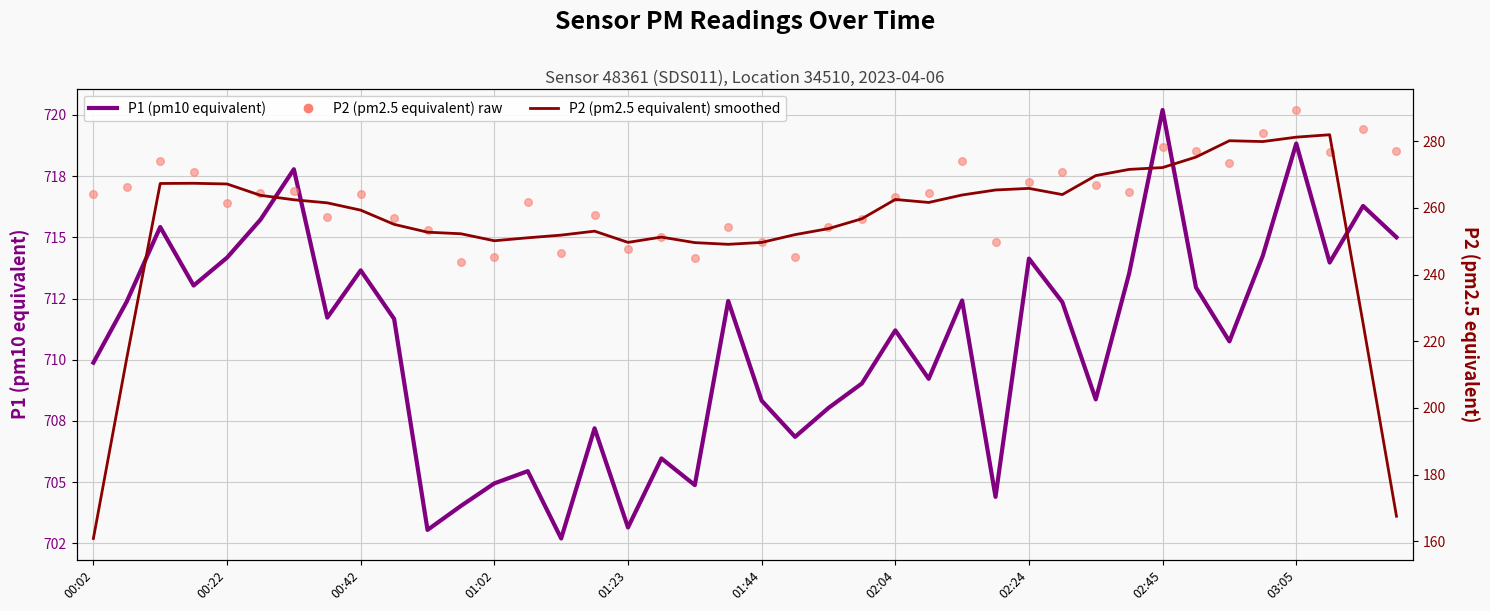

Which series contains the lowest Y value?

P2 (pm2.5 equivalent) smoothed